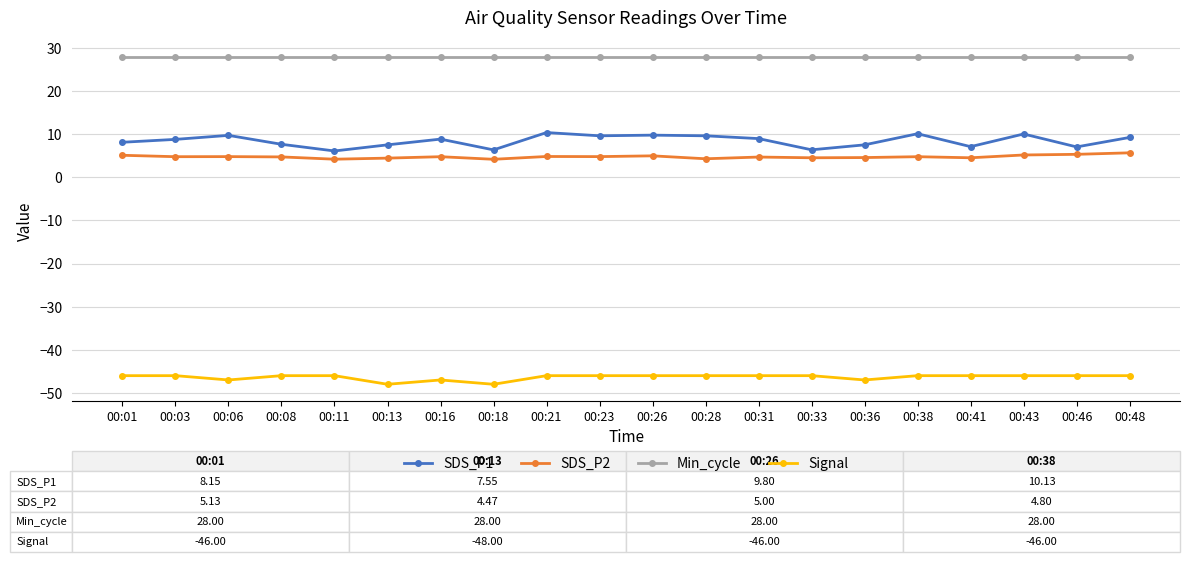

What is the value of the SDS_P1 point at the 2nd from the left?

8.8